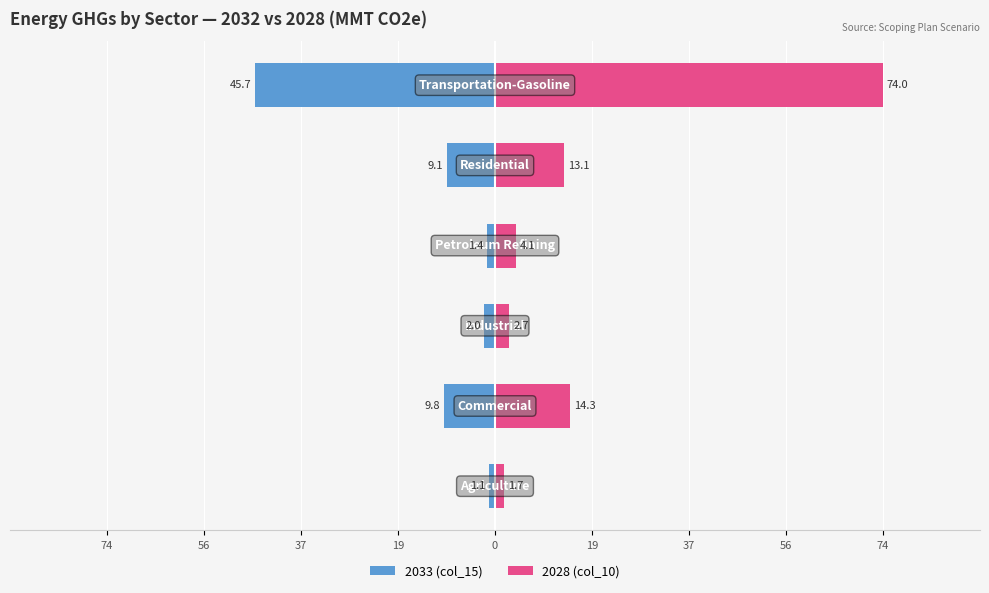

What is the value of the 2028 (col_10) bar at the 3rd from the left?

2.7